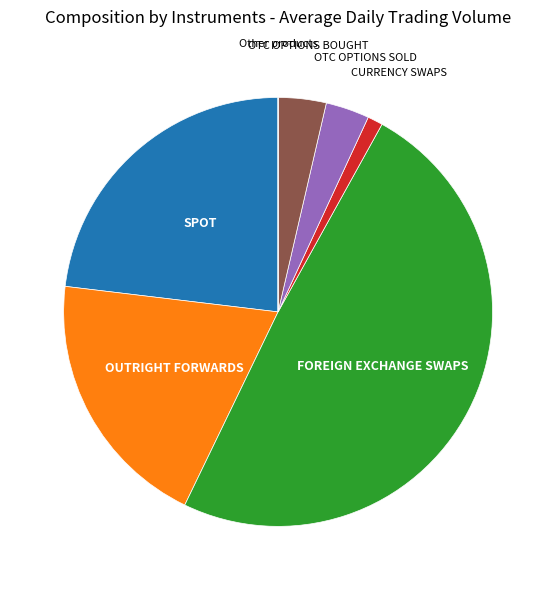

Which category has the biggest portion of the pie?

FOREIGN EXCHANGE SWAPS